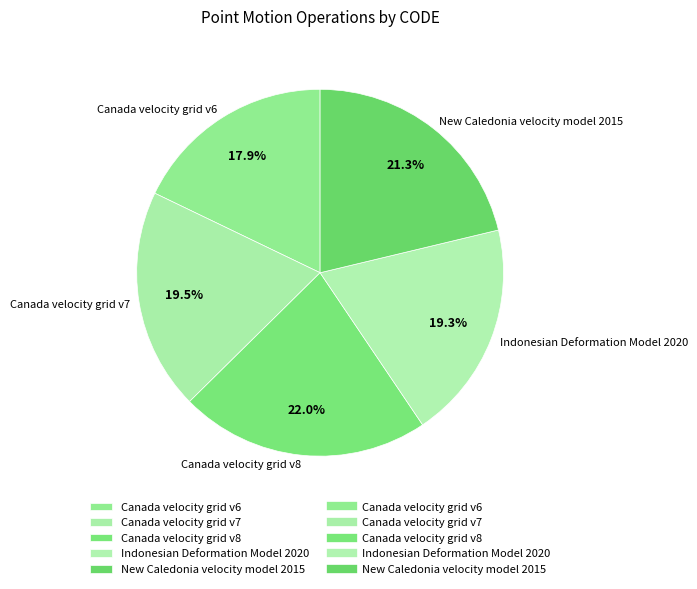

Count the number of slices in the pie.

5